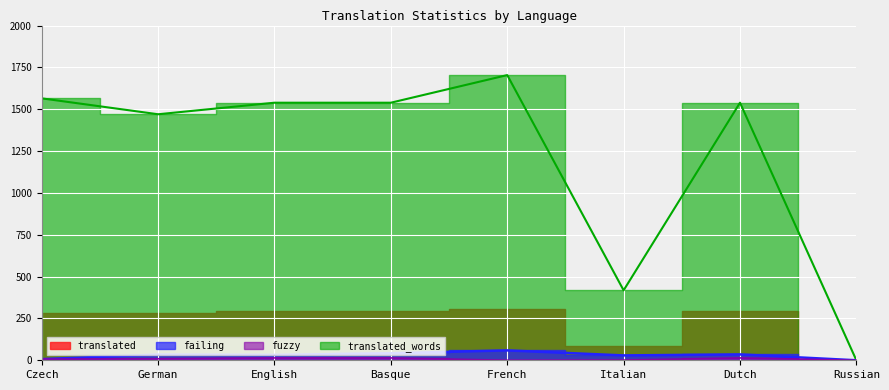

At which category does failing reach its first local peak?

German